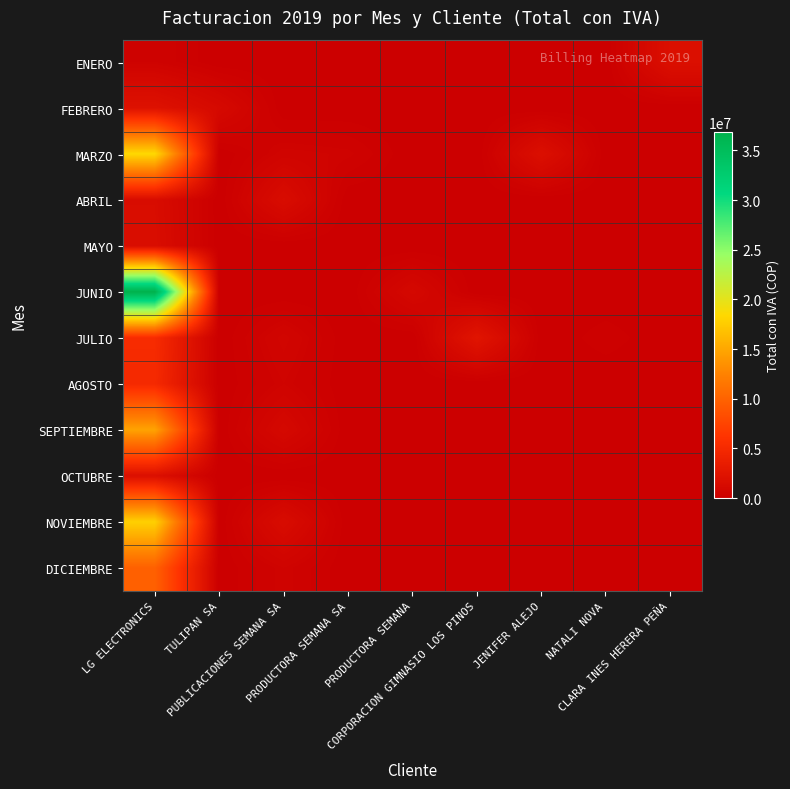

What is the spread (max minus min) of values at PRODUCTORA SEMANA?

1071000